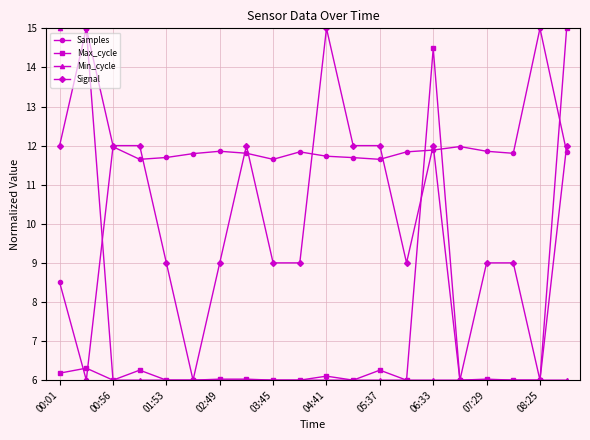

How many data points does each series have?

20